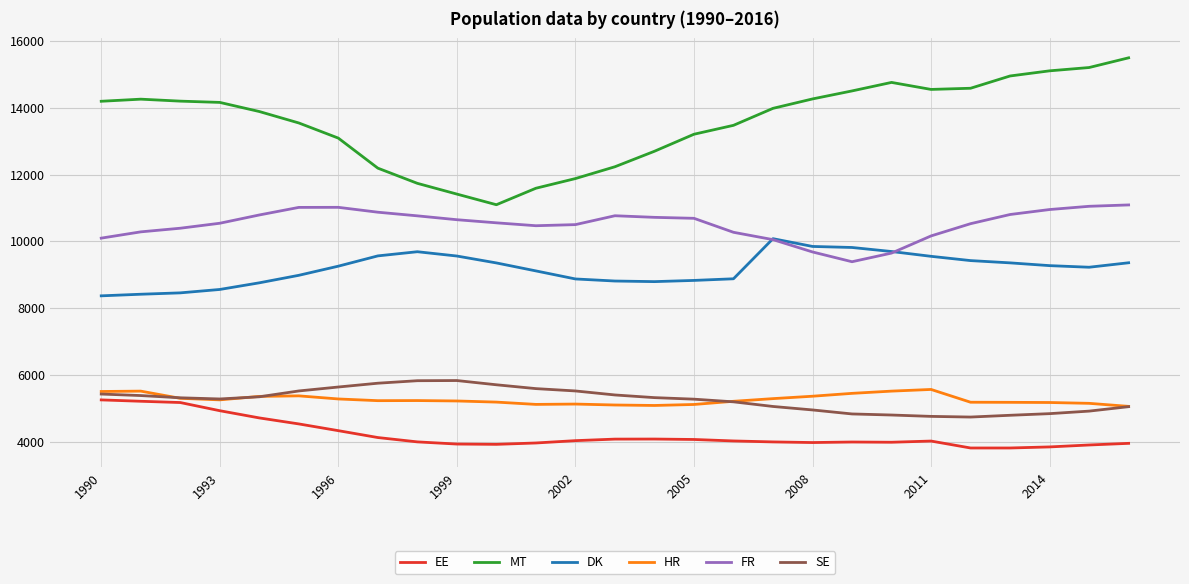

Rank the series by their maximum value, from lowest to highest.

EE, HR, SE, DK, FR, MT